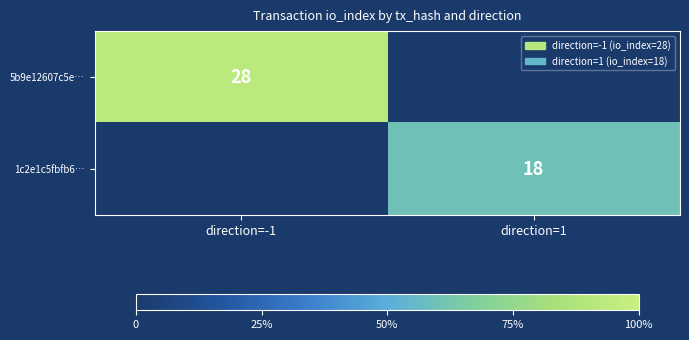

True or false: 5b9e12607c5e… has a value of 12 at direction=-1.

False